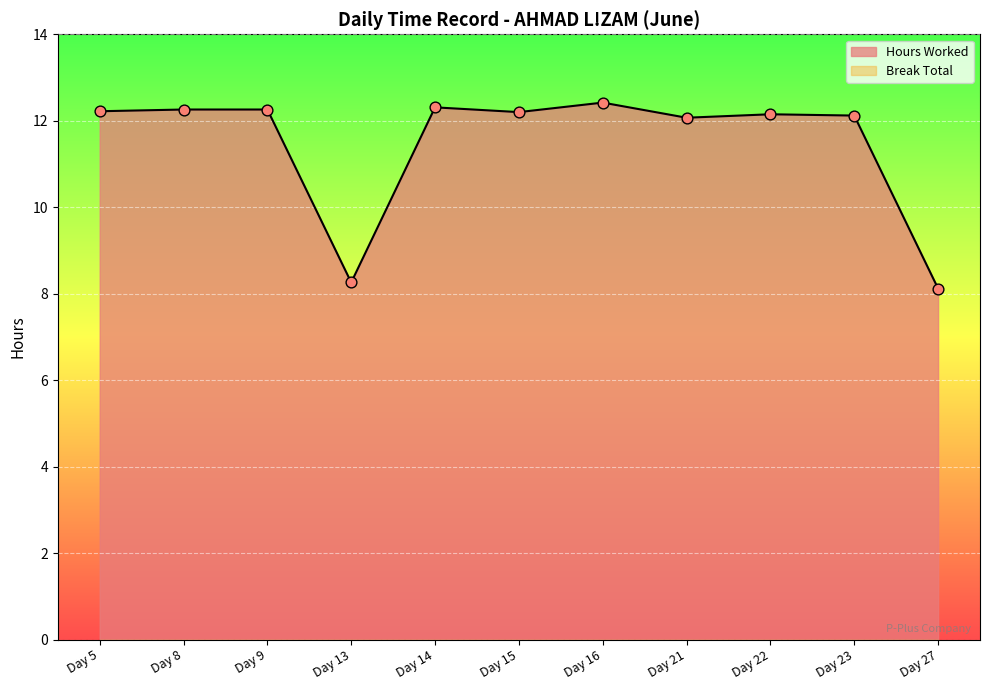

Which has a higher value, Day 27 or Day 16?

Day 16